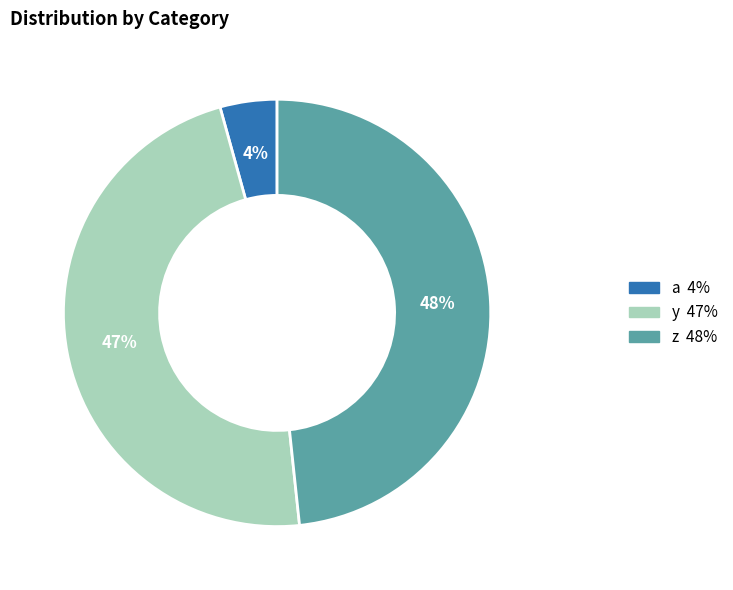

Which category has the smallest portion of the pie?

a